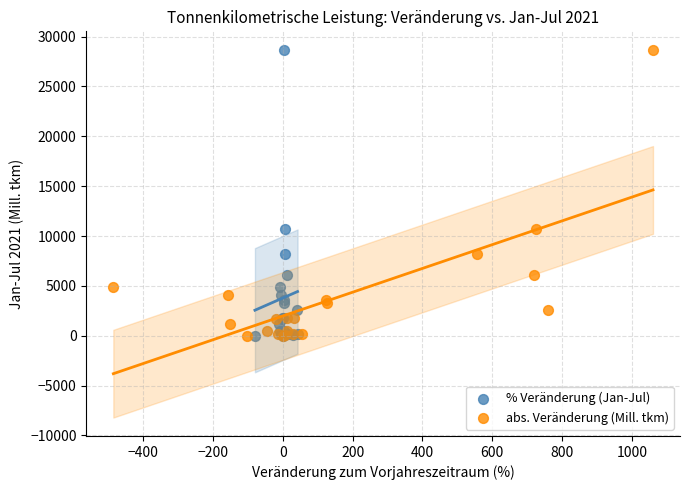

What are all the series names shown in the legend?

% Veränderung (Jan-Jul), abs. Veränderung (Mill. tkm)